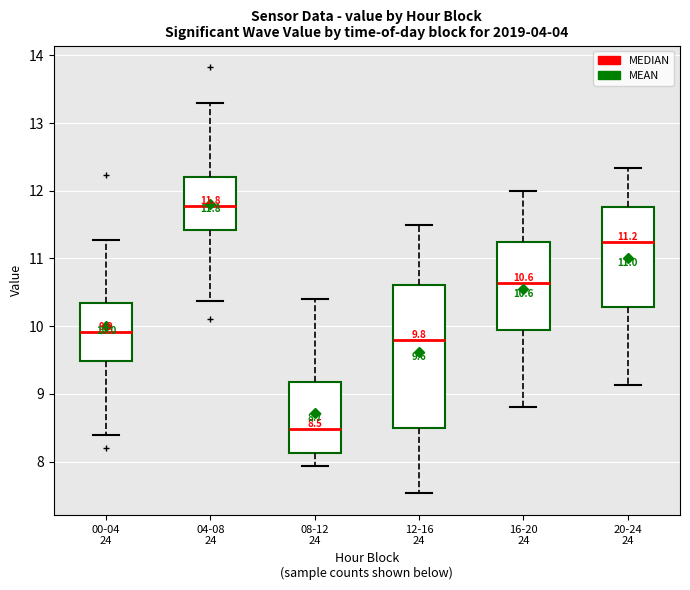

Which box's median line is the highest?

04-08 24